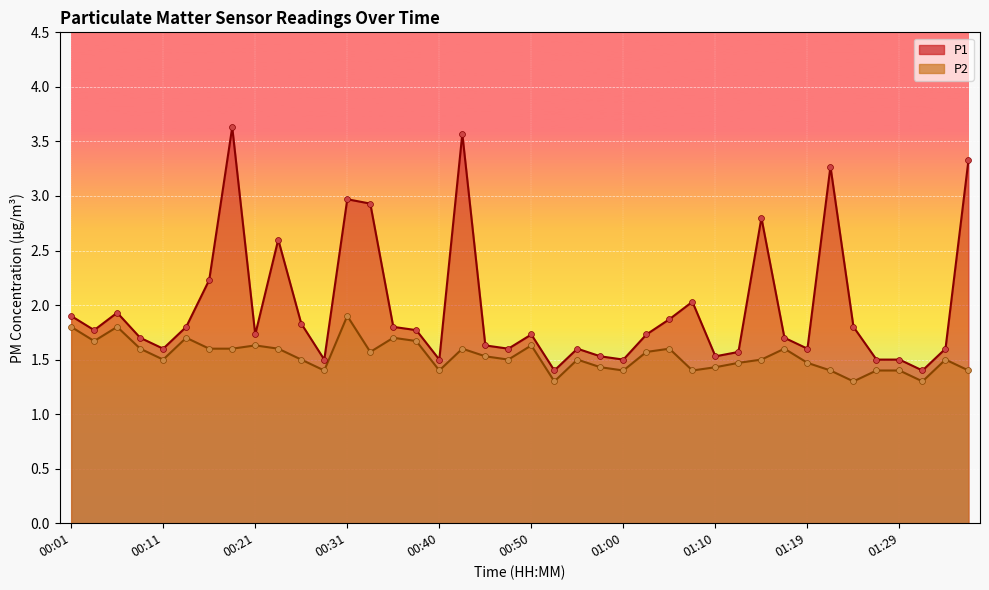

What are all the series names shown in the legend?

P1, P2